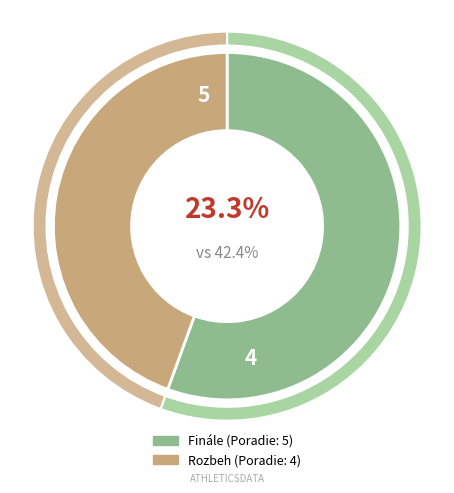

What portion of the pie excludes Finále?

44.4%